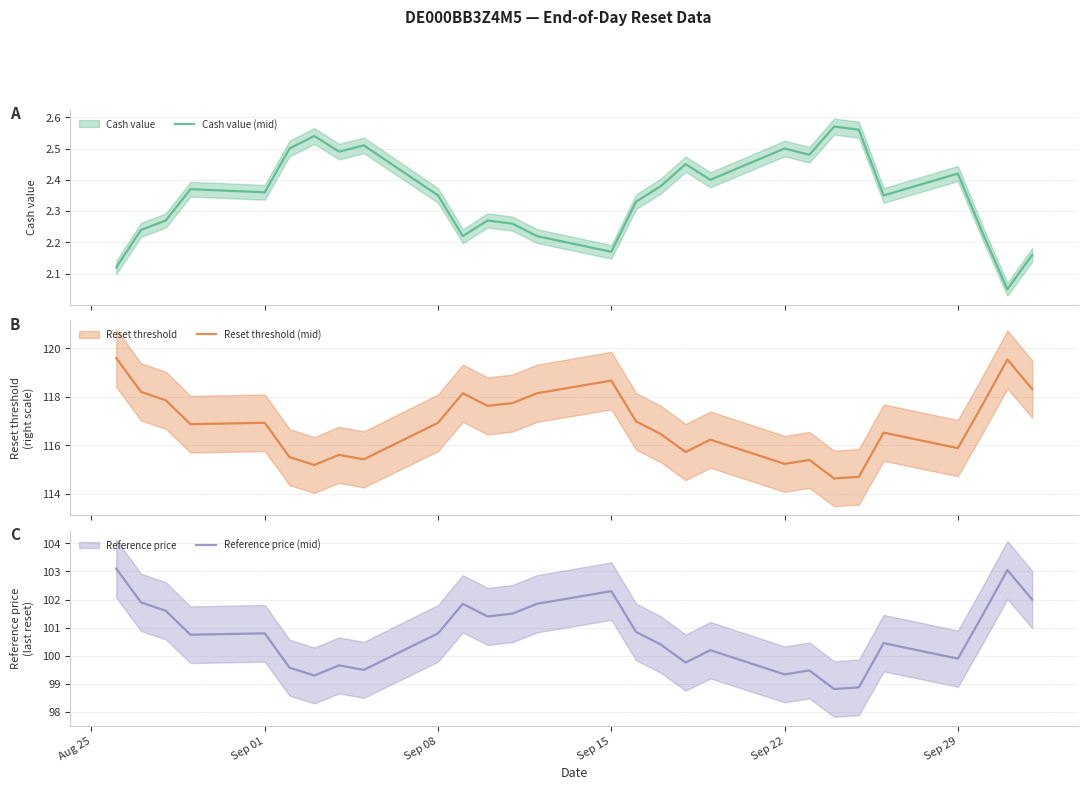

Count the number of categories in the chart.

28